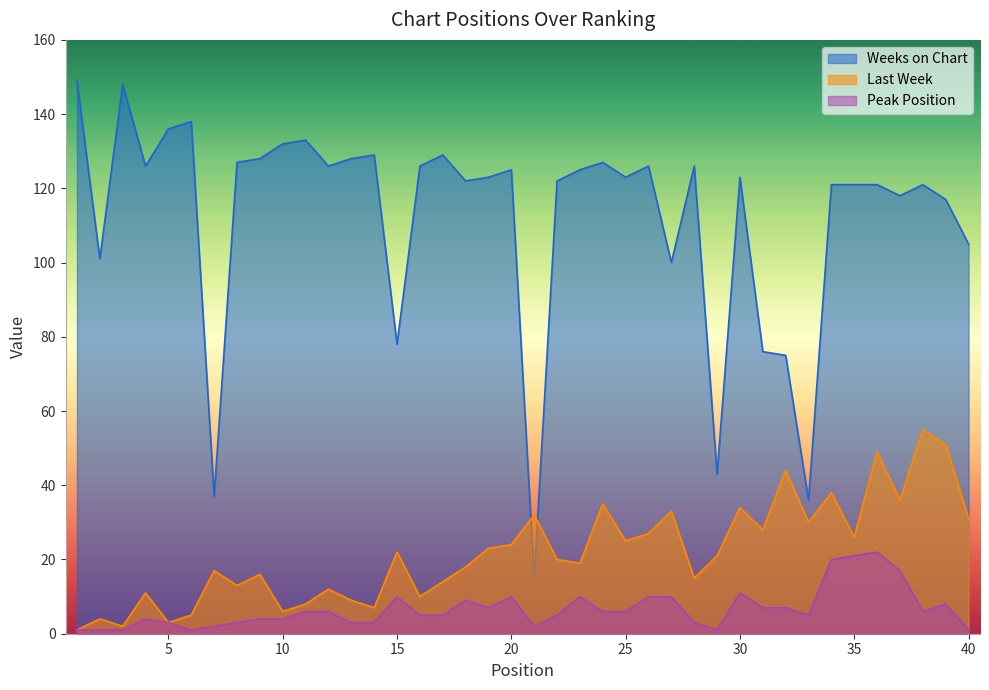

What is the spread (max minus min) of values at 14?

126